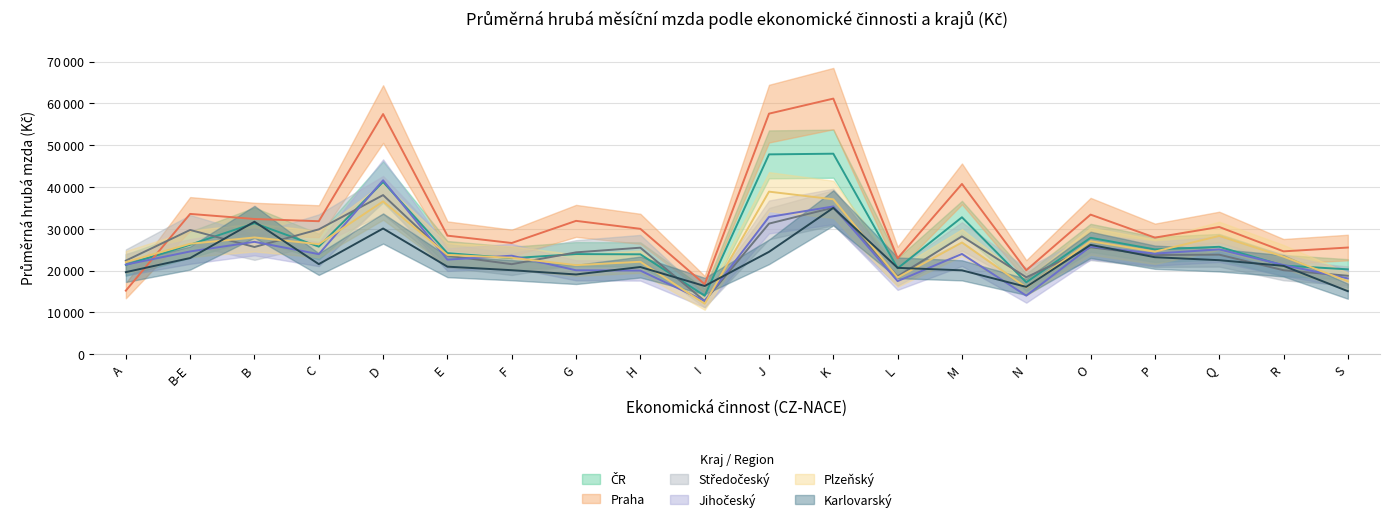

At which label does Jihočeský first exceed 23933?

B-E